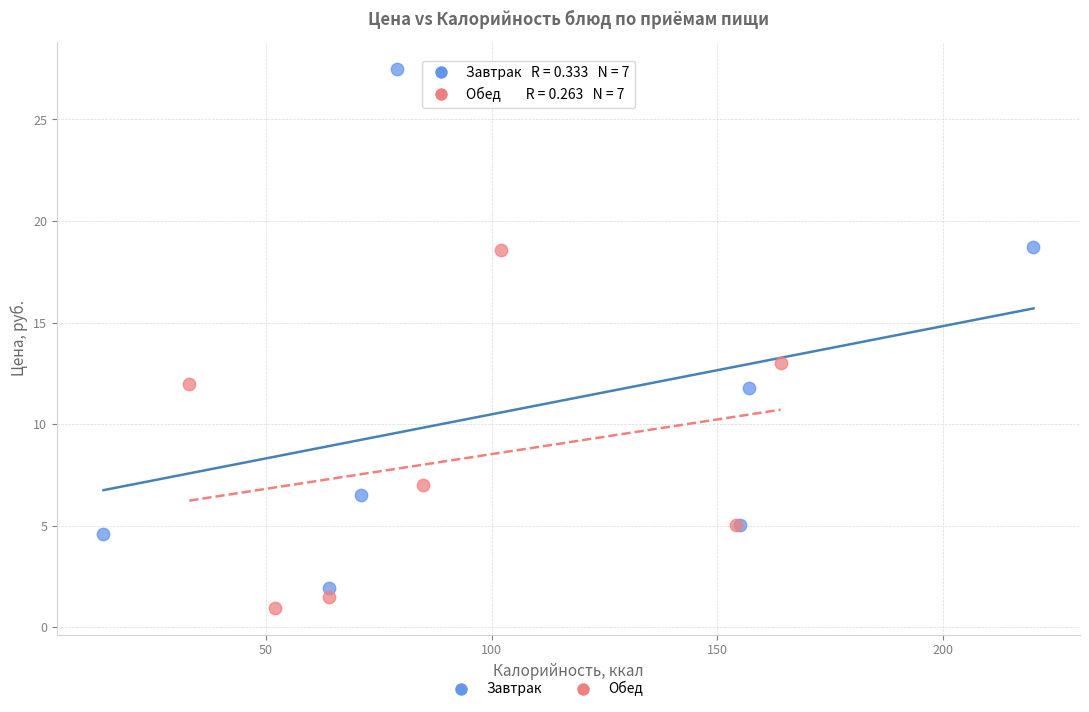

Which series reaches the maximum Y coordinate?

Завтрак